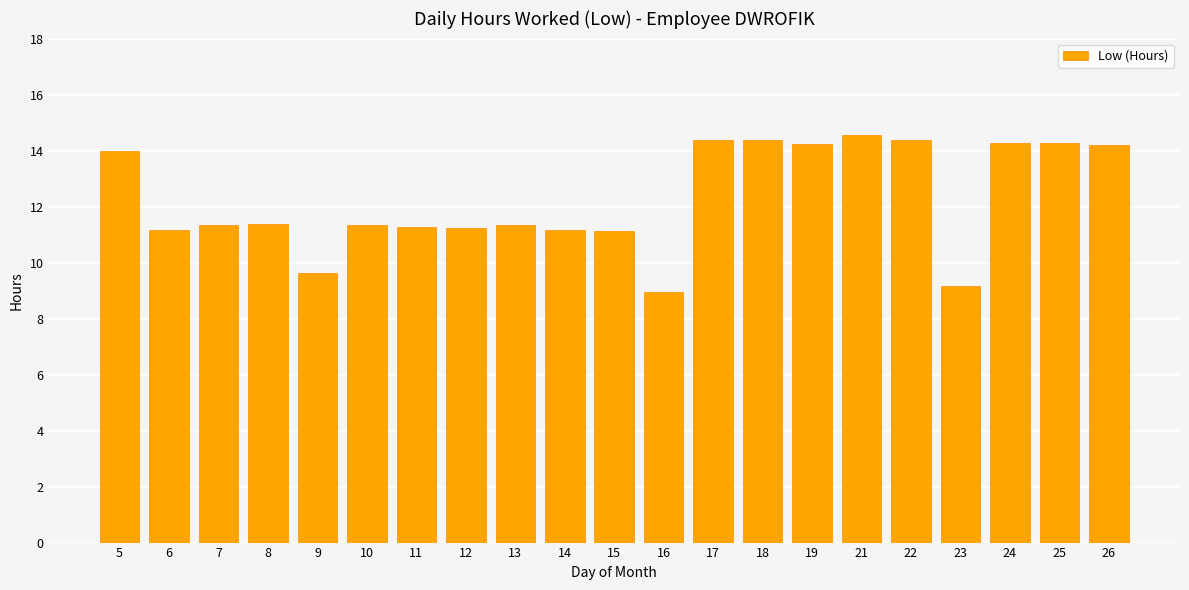

What is the ratio of the value at 18 to the value at 19?

1.0